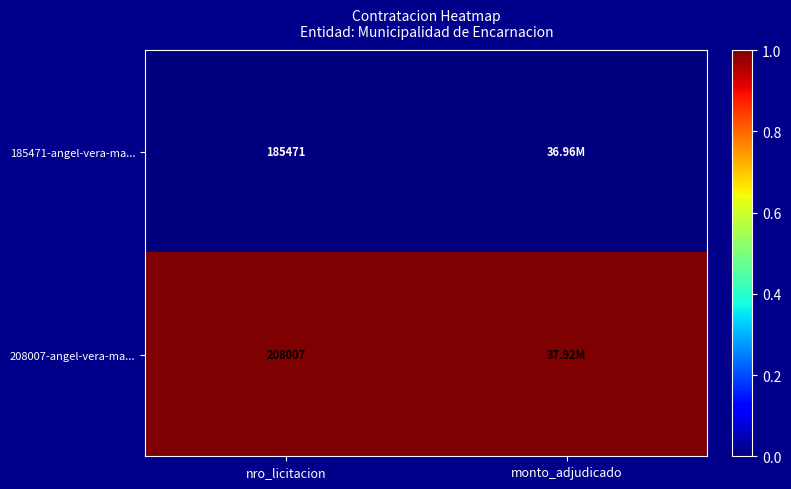

Is it true that 208007-angel-vera-ma... equals 1 at nro_licitacion?

False